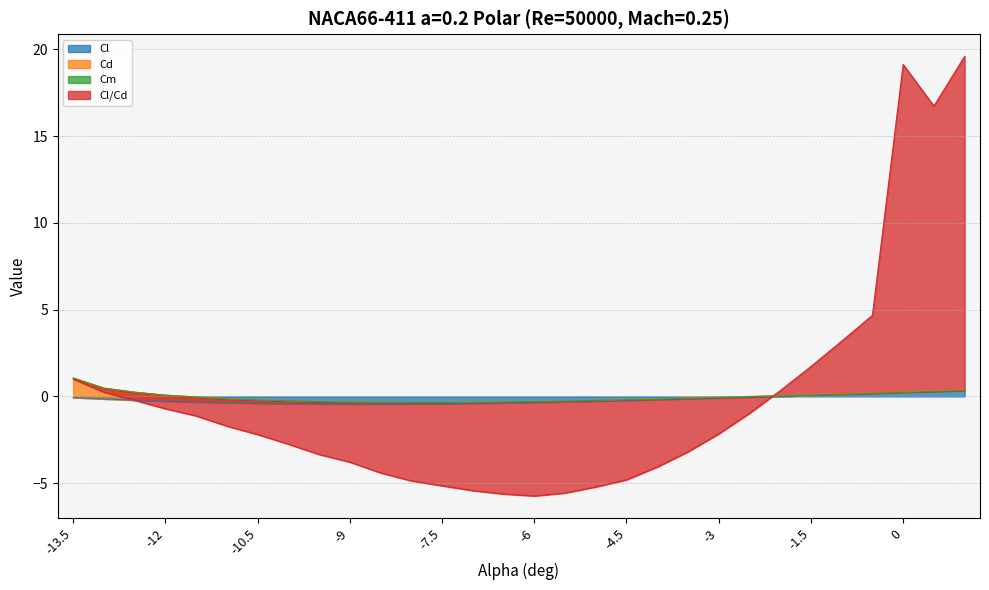

At which label does Cl/Cd reach its peak?

1